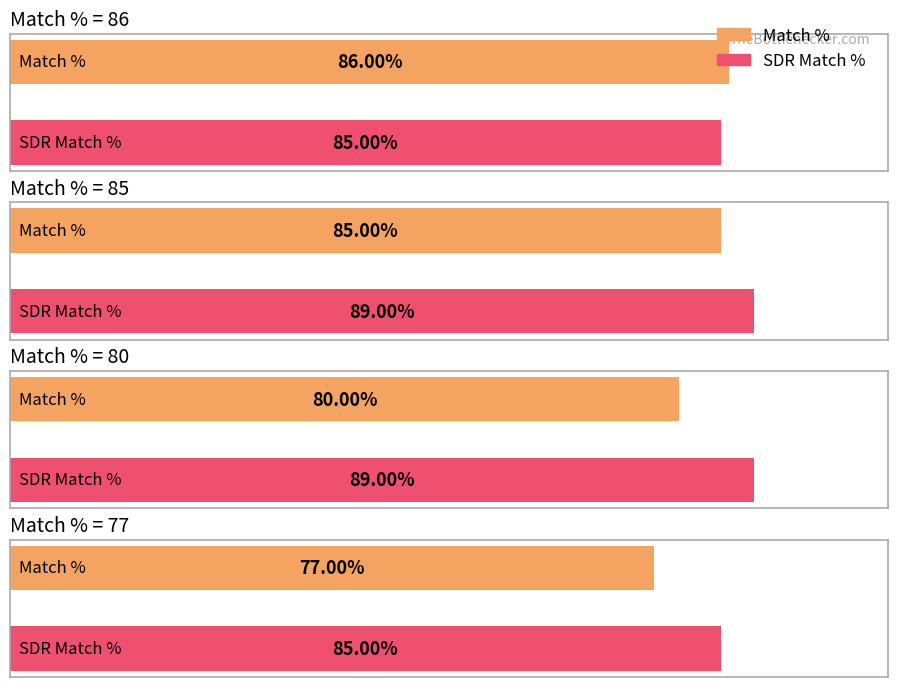

What is the difference between the maximum and minimum values in the Match % series?

9